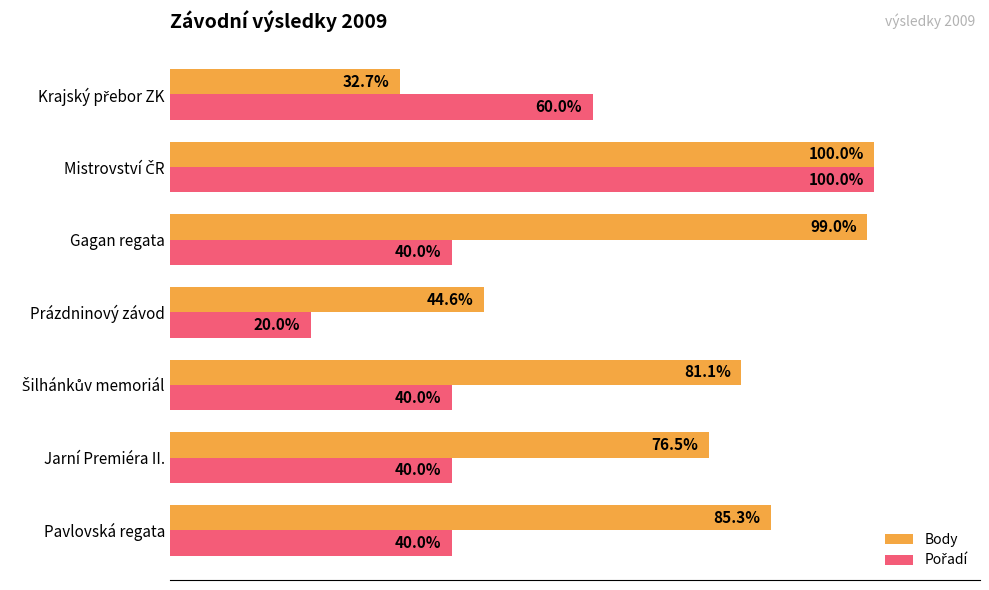

At which category does the chart reach its minimum across all series?

Prázdninový závod